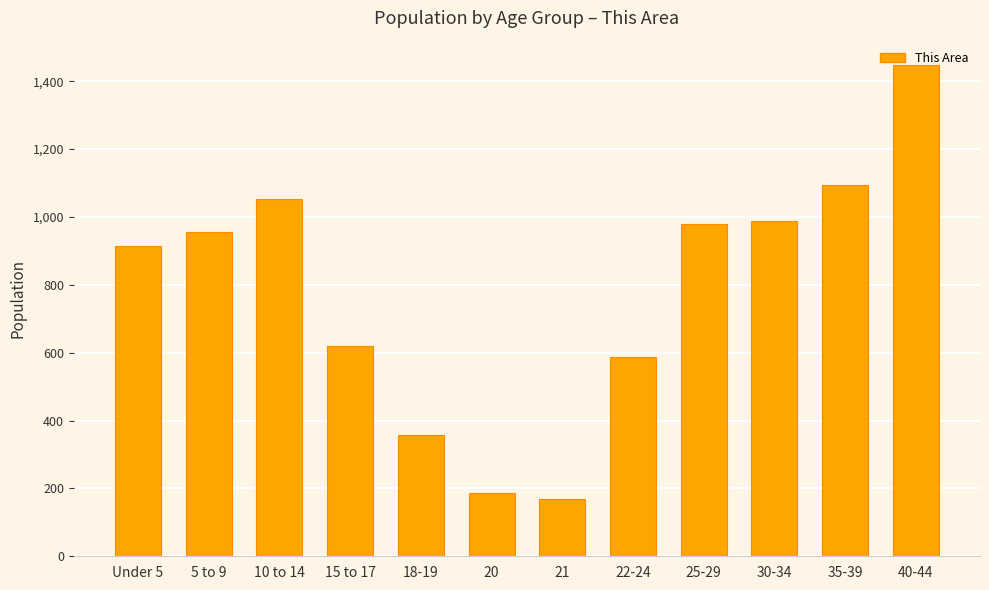

What value does the data have at 18-19, to the nearest 100?

400